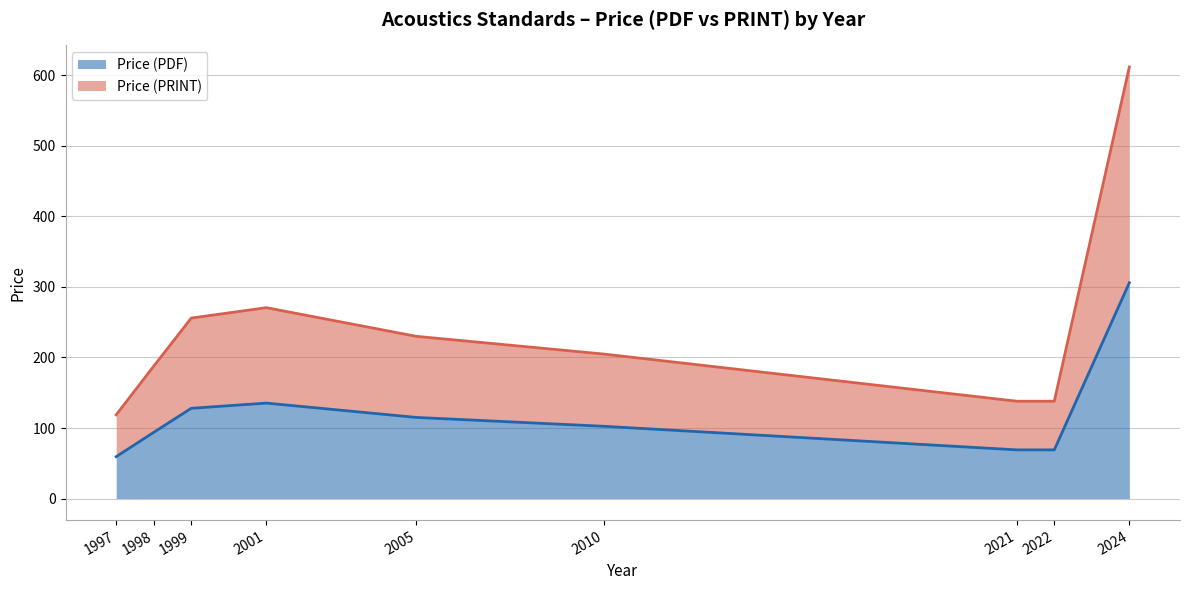

True or false: Price (PDF) has more than 0 points higher than both neighbors.

True